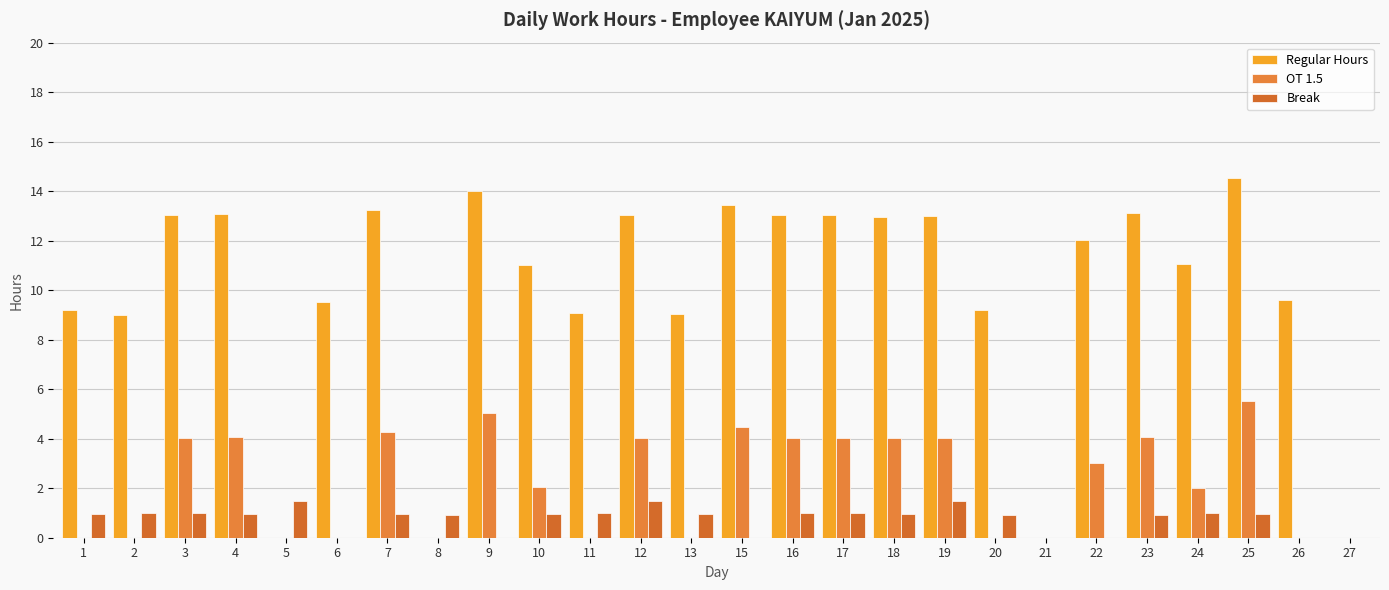

Which has a higher value, 19 or 17?

17